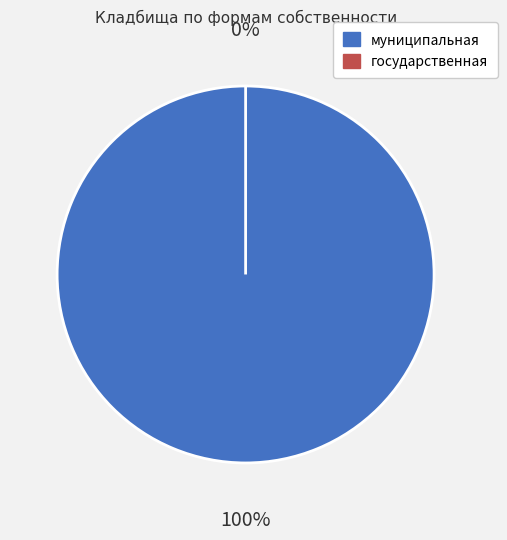

Which category has the smallest portion of the pie?

государственная